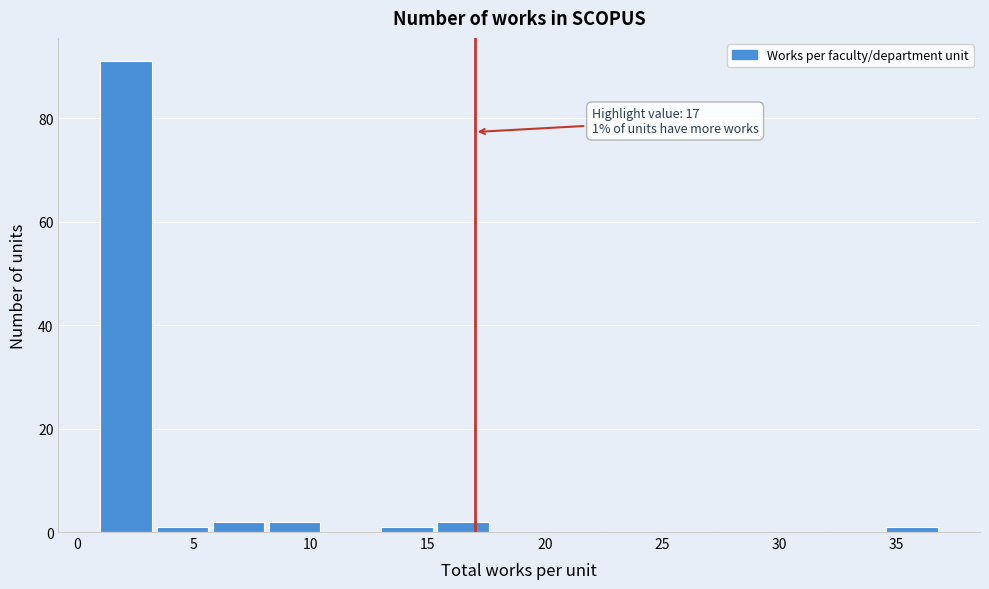

Over which range of the x-axis is the bar tallest?

1.0 to 3.4